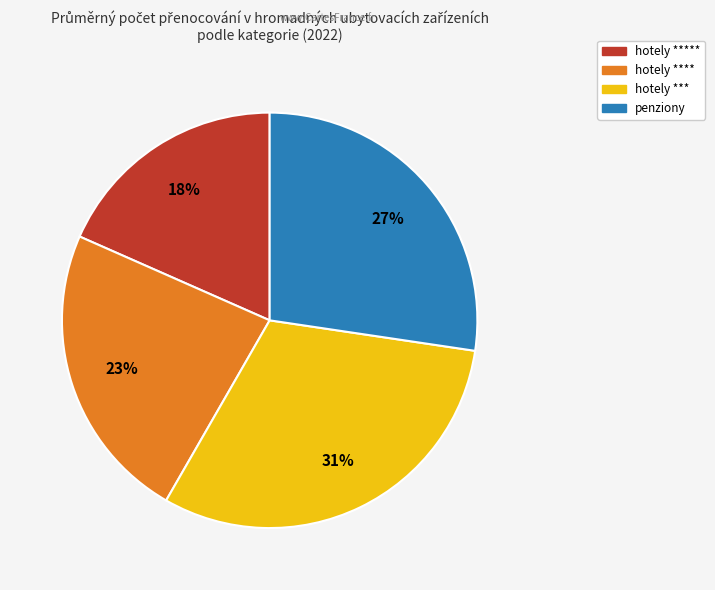

Is there a majority slice in this chart?

No